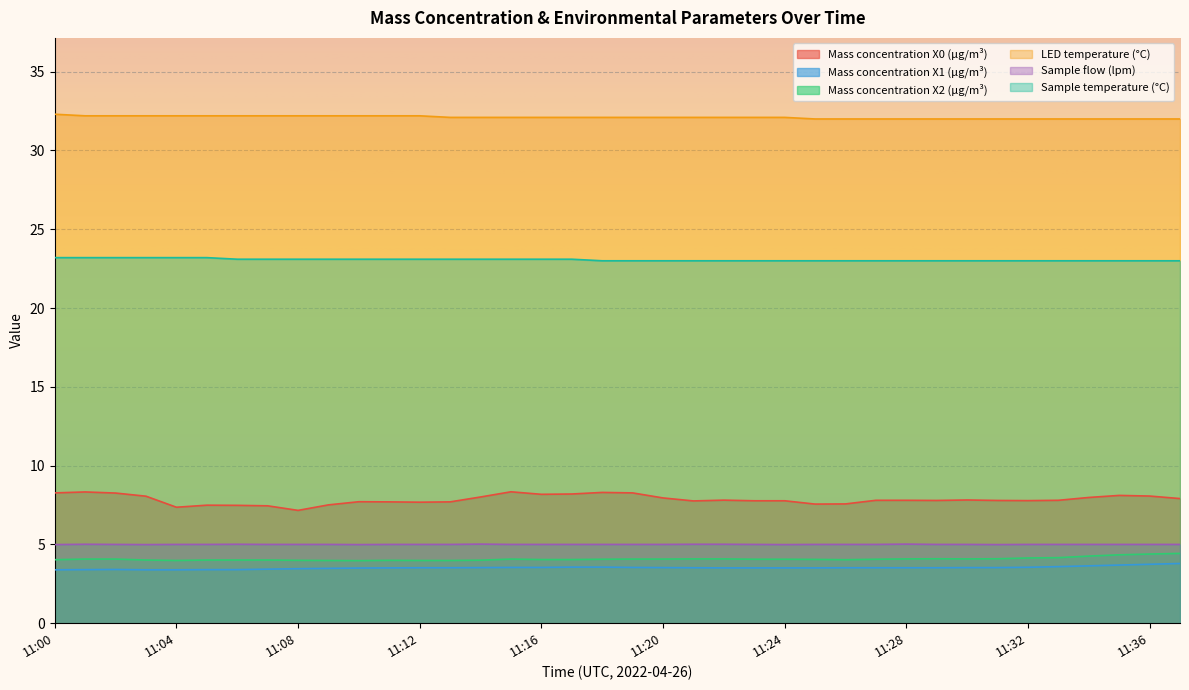

What are all the series names shown in the legend?

Mass concentration X0 (μg/m³), Mass concentration X1 (μg/m³), Mass concentration X2 (μg/m³), LED temperature (°C), Sample flow (lpm), Sample temperature (°C)